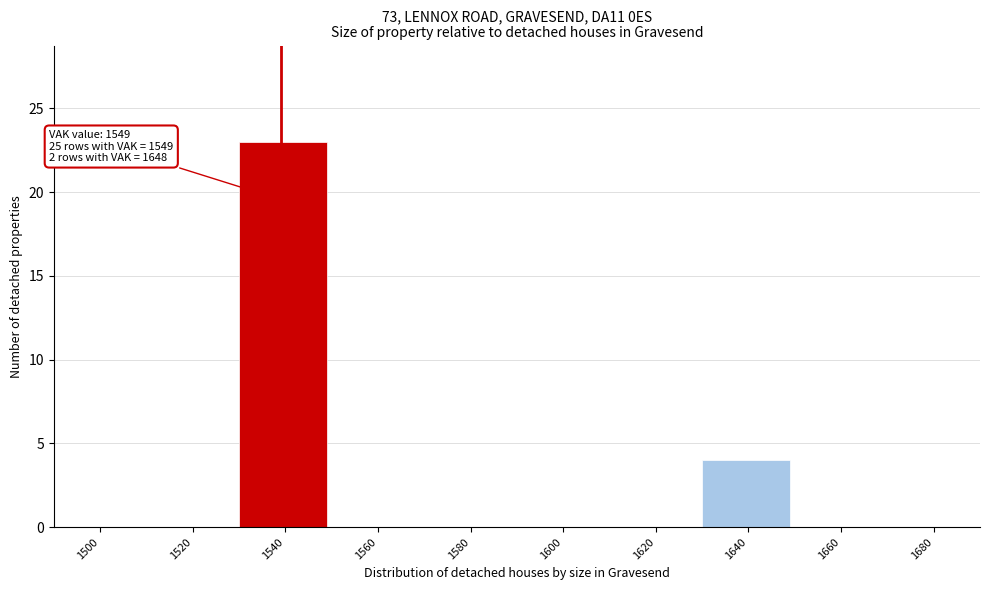

Reading left to right, list all the values displayed in this chart.

1500=0	1520=0	1540=23	1560=0	1580=0	1600=0	1620=0	1640=4	1660=0	1680=0